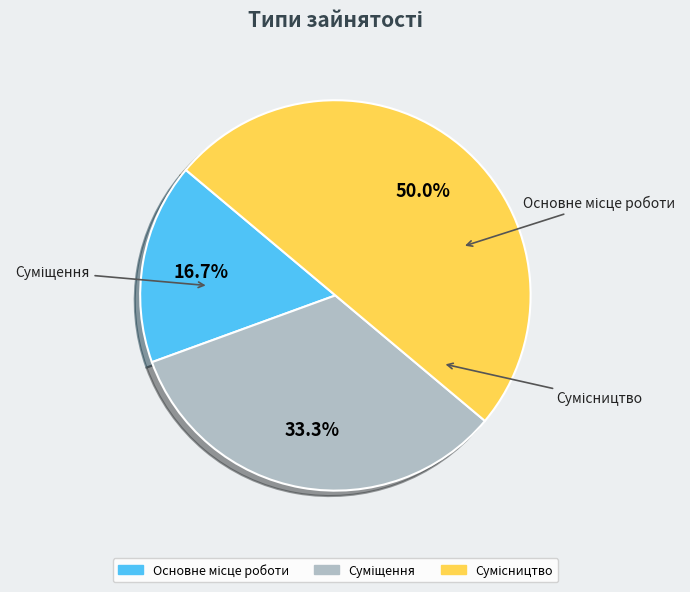

To the nearest percent, what is the difference between the largest and smallest slice percentages?

33%